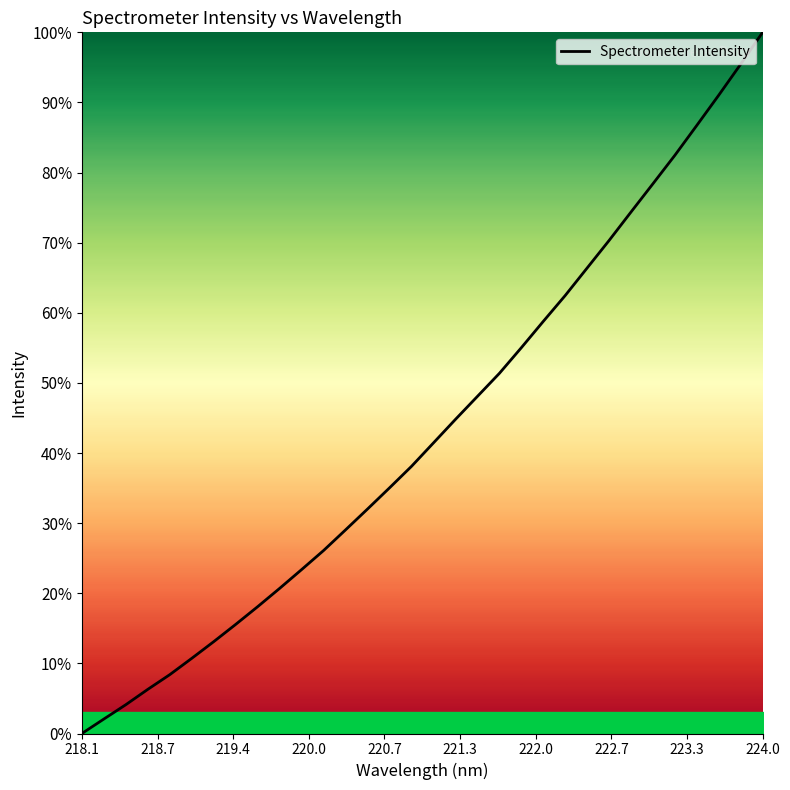

What is the difference between the maximum and minimum values?

100.0